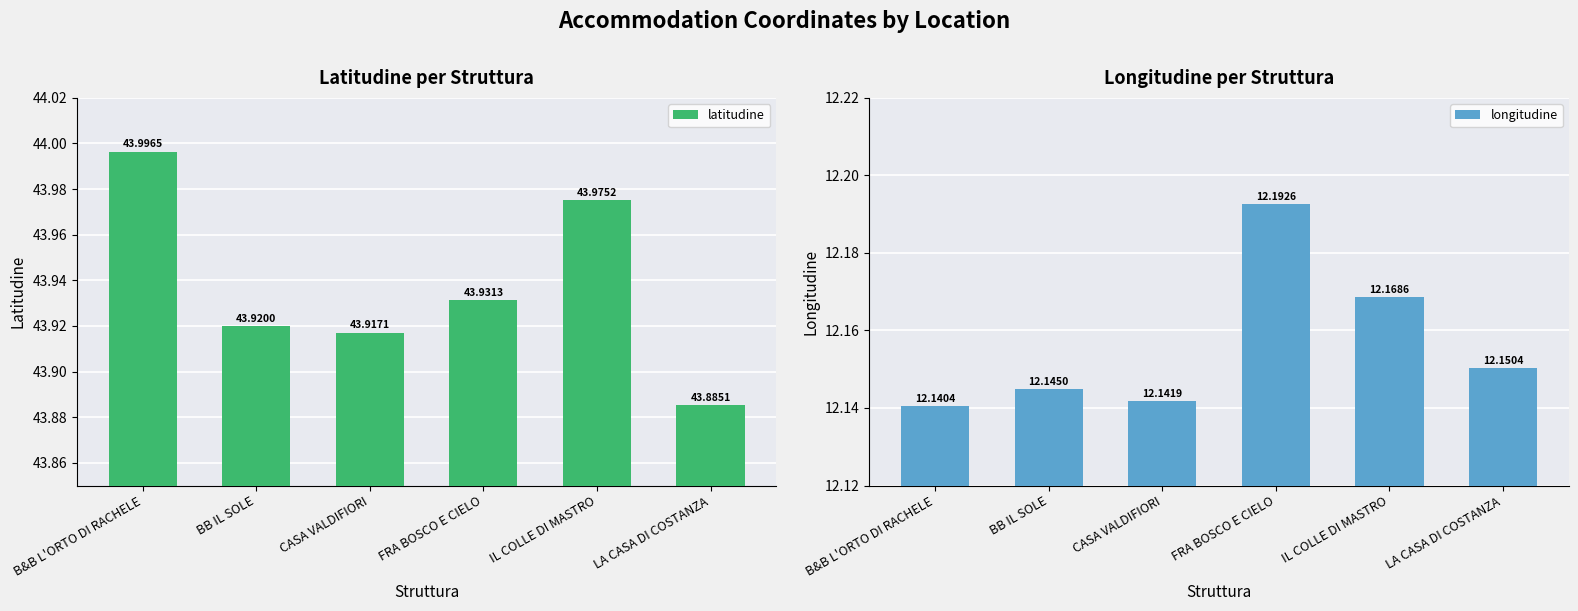

List the labels in order of latitudine value, largest first.

B&B L'ORTO DI RACHELE, IL COLLE DI MASTRO, FRA BOSCO E CIELO, BB IL SOLE, CASA VALDIFIORI, LA CASA DI COSTANZA